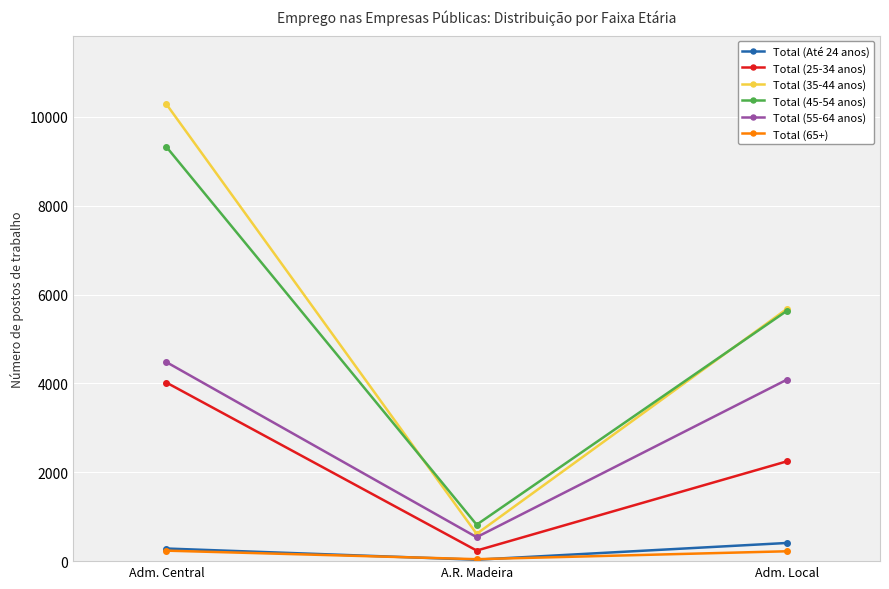

Does the chart display data point markers on the line(s)?

Yes